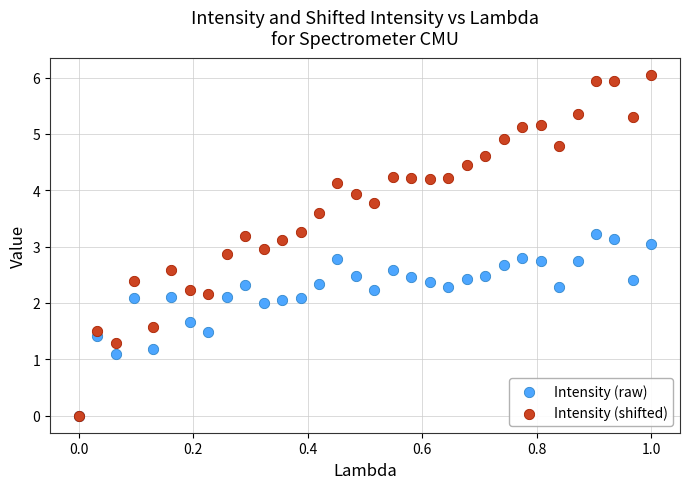

In the Intensity (raw) series, what Y value is closest to 1?

1.1